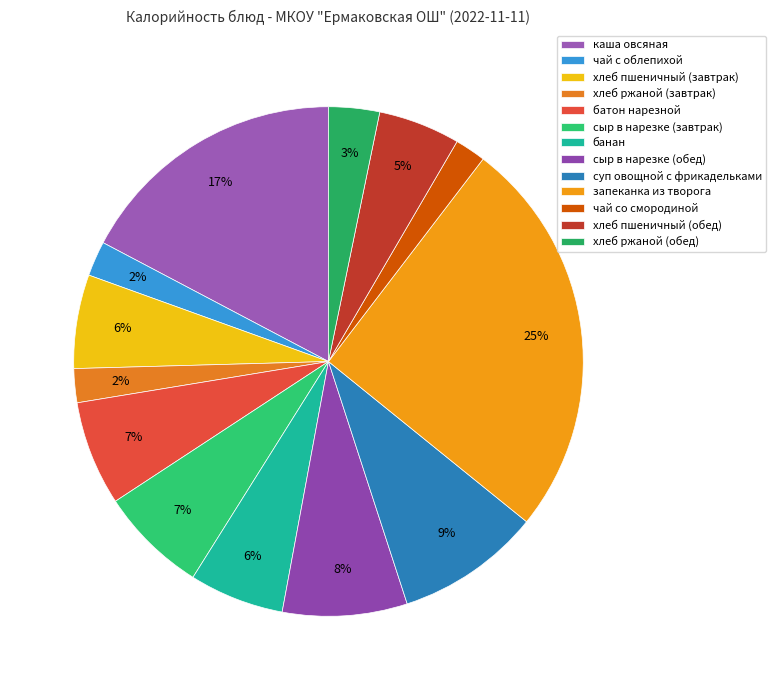

How many slices are in this pie chart?

13